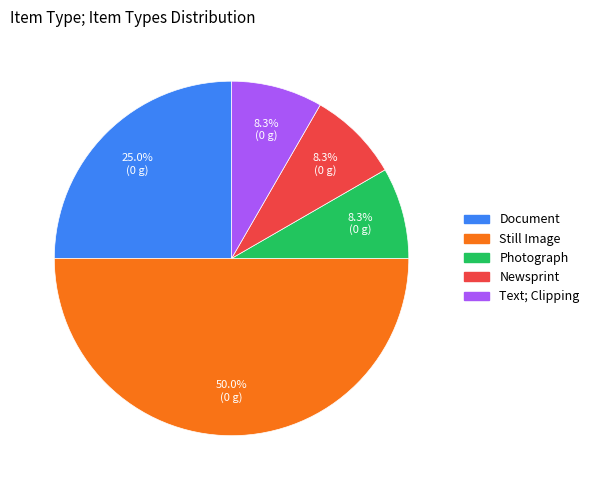

How much of the chart is everything except Document?

75.0%